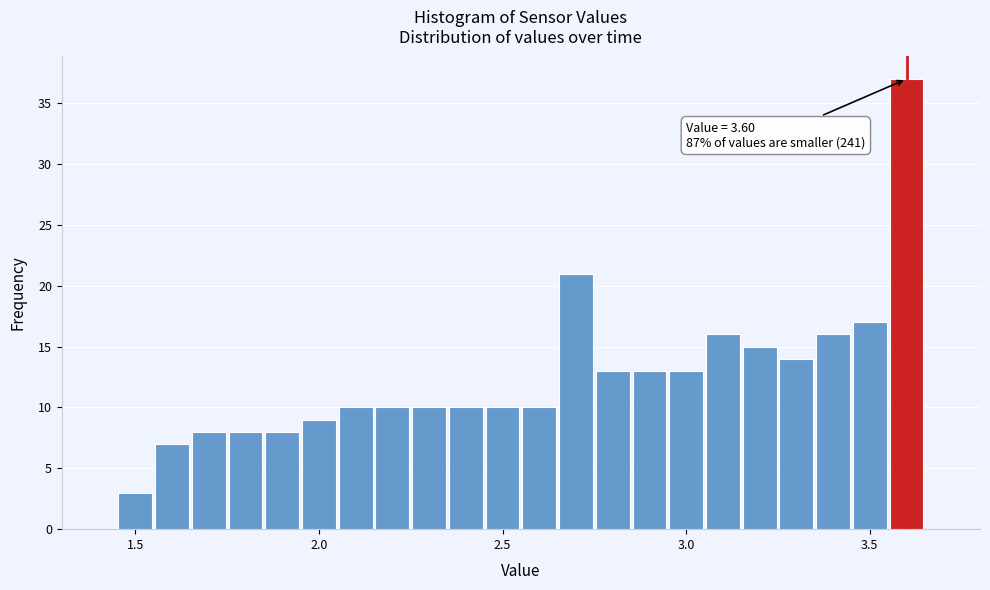

Read against the x-axis, roughly where is the centre of the tallest bar?

3.60